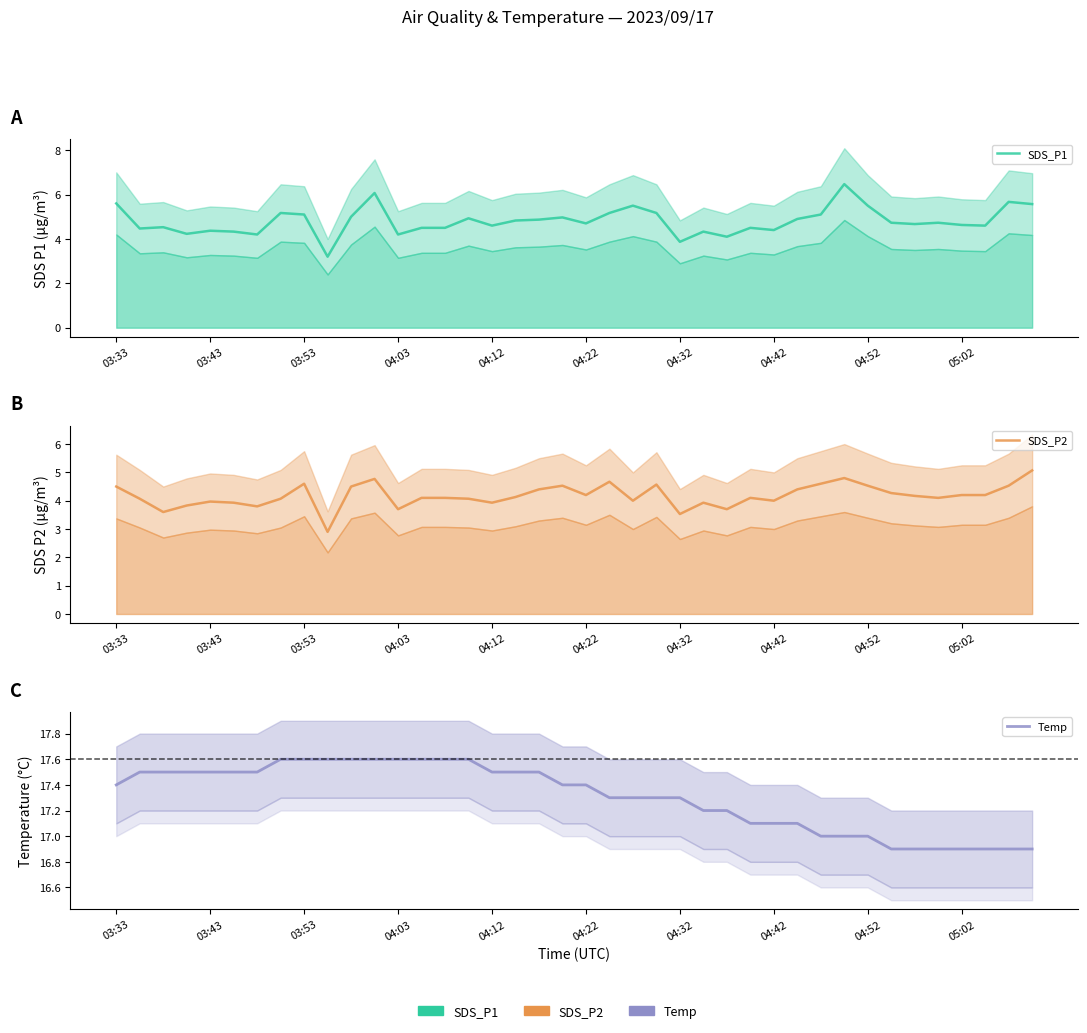

What is the total value across all series at 03:43?

26.0